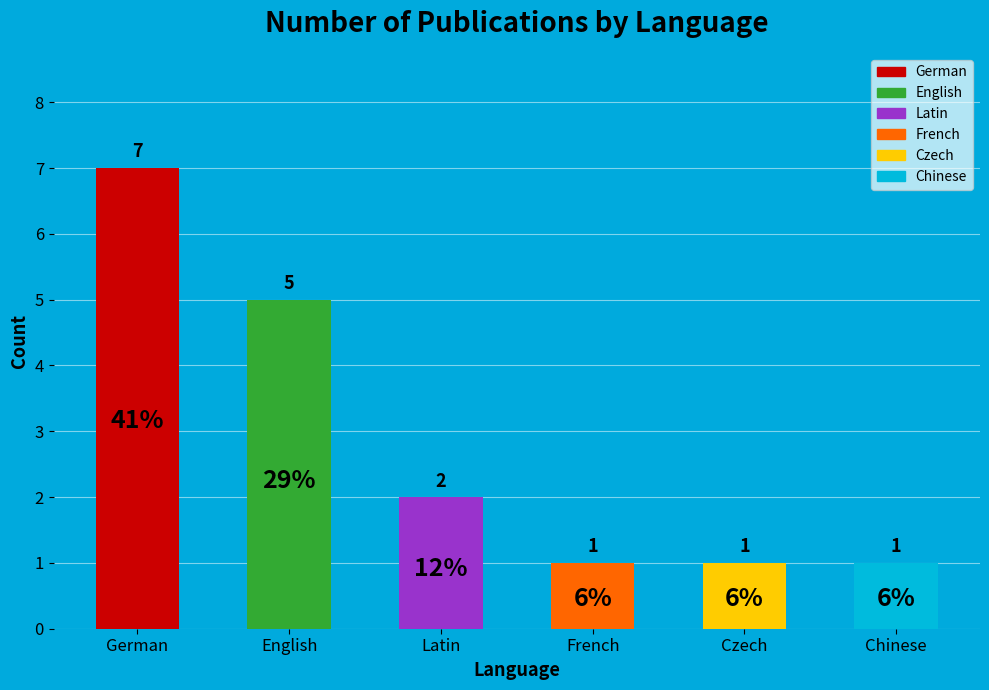

Which has a higher value, English or Czech?

English